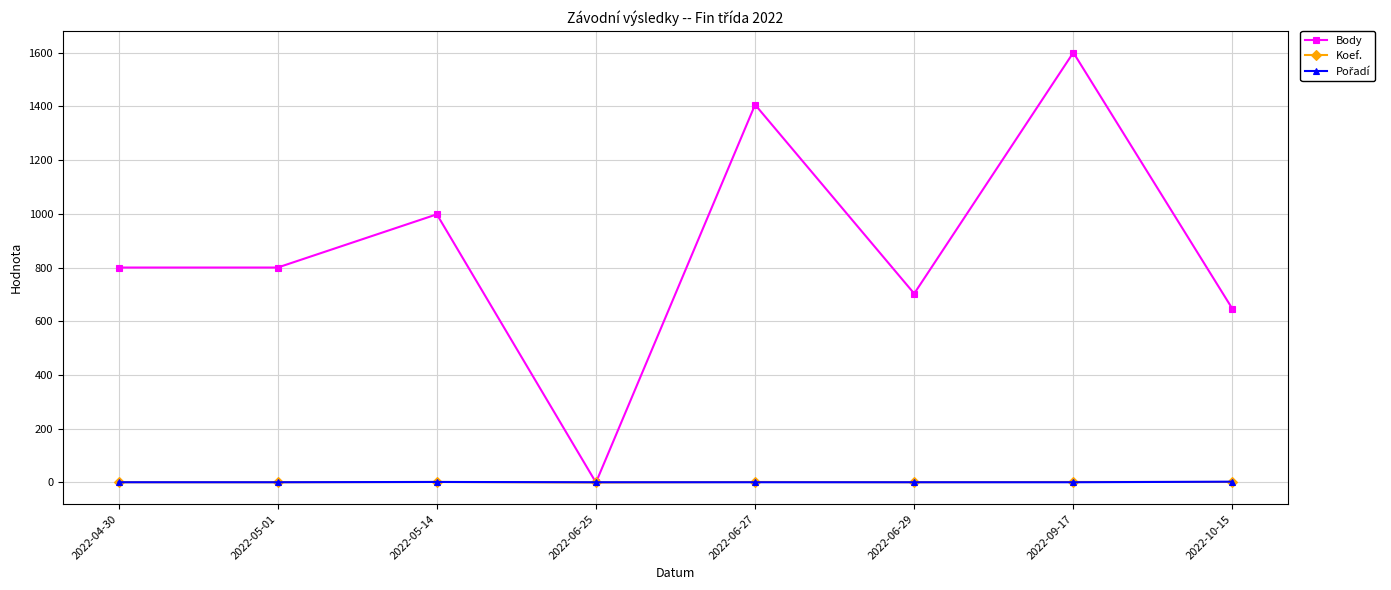

At which category does the chart reach its peak across all series?

2022-09-17